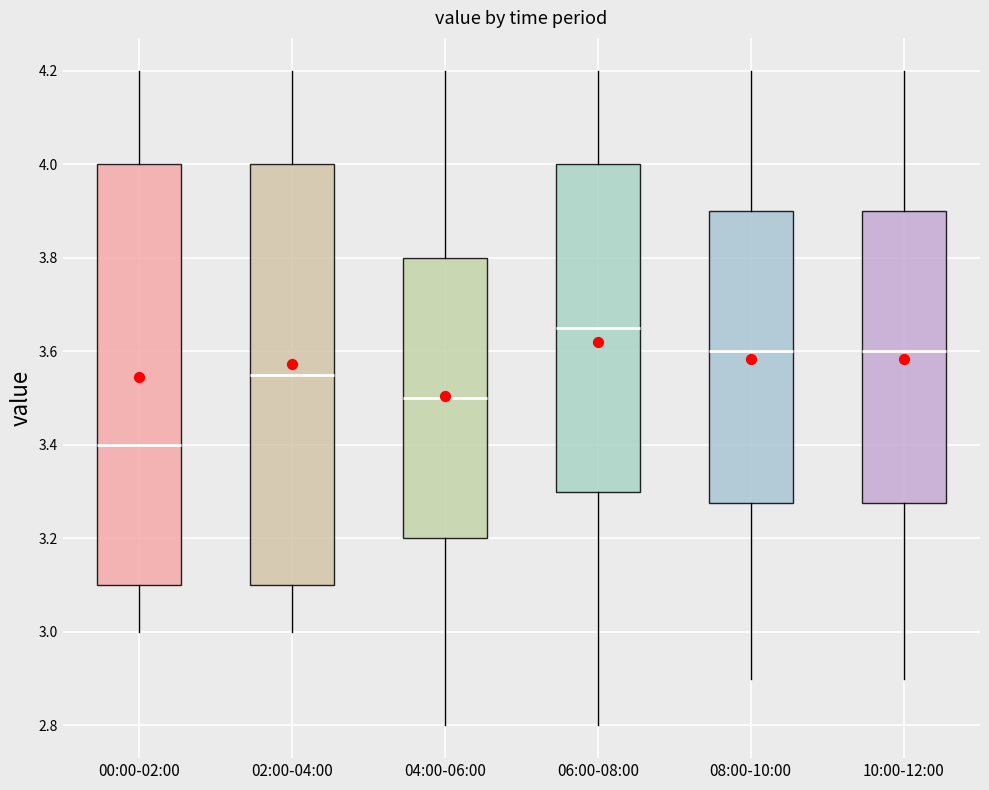

Reading left to right, read every box against the y-axis: the position of its median line, the range the box covers, and the ends of its whiskers. The values are not printed on the chart, so give them approximately, as read against the axis.

00:00-02:00: median 3.40, box 3.10 to 4.00, whiskers 3.00 to 4.20
02:00-04:00: median 3.56, box 3.10 to 4.00, whiskers 3.00 to 4.20
04:00-06:00: median 3.50, box 3.20 to 3.80, whiskers 2.80 to 4.20
06:00-08:00: median 3.66, box 3.30 to 4.00, whiskers 2.80 to 4.20
08:00-10:00: median 3.60, box 3.28 to 3.90, whiskers 2.90 to 4.20
10:00-12:00: median 3.60, box 3.28 to 3.90, whiskers 2.90 to 4.20